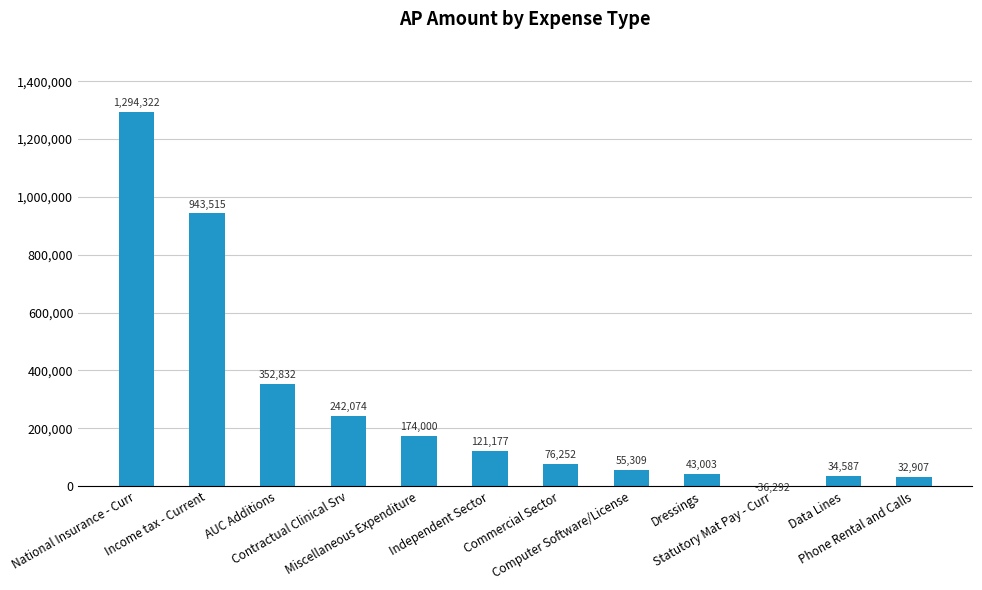

What is the change in value from Statutory Mat Pay - Curr to Phone Rental and Calls?

+69198.9